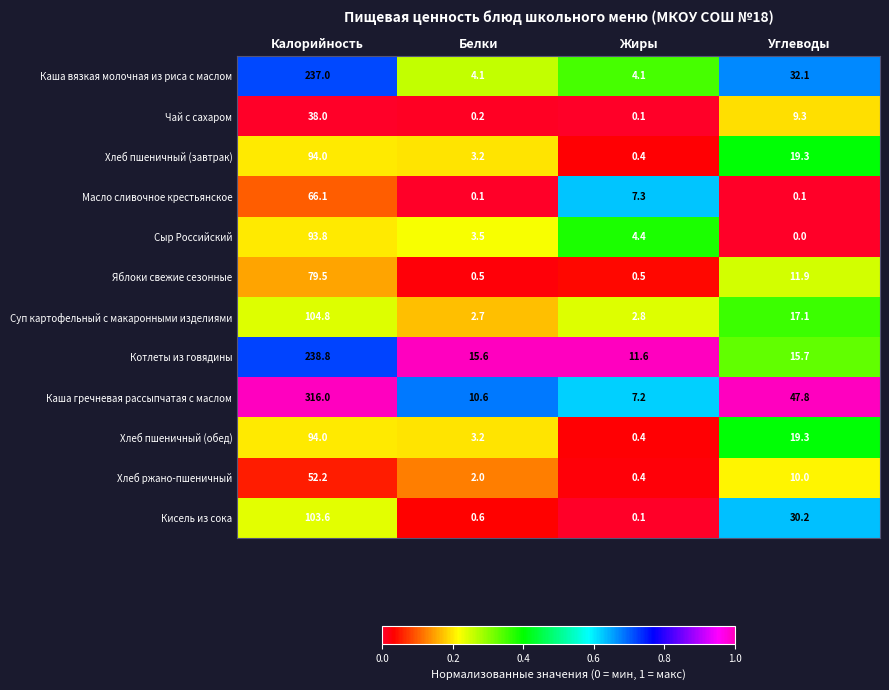

What is the average value of the Каша гречневая рассыпчатая с маслом series?

95.4